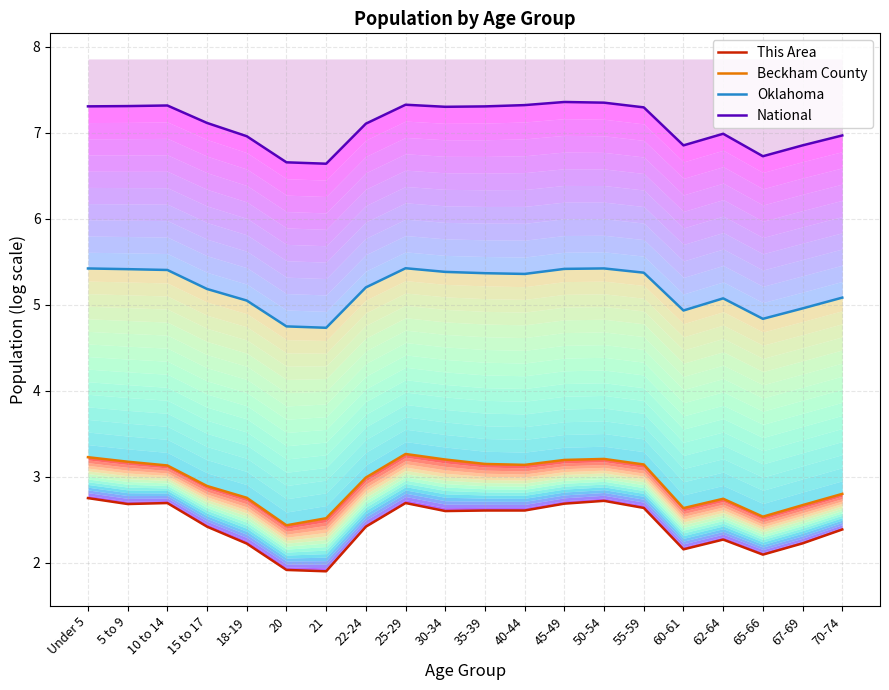

What are all the series names shown in the legend?

This Area, Beckham County, Oklahoma, National